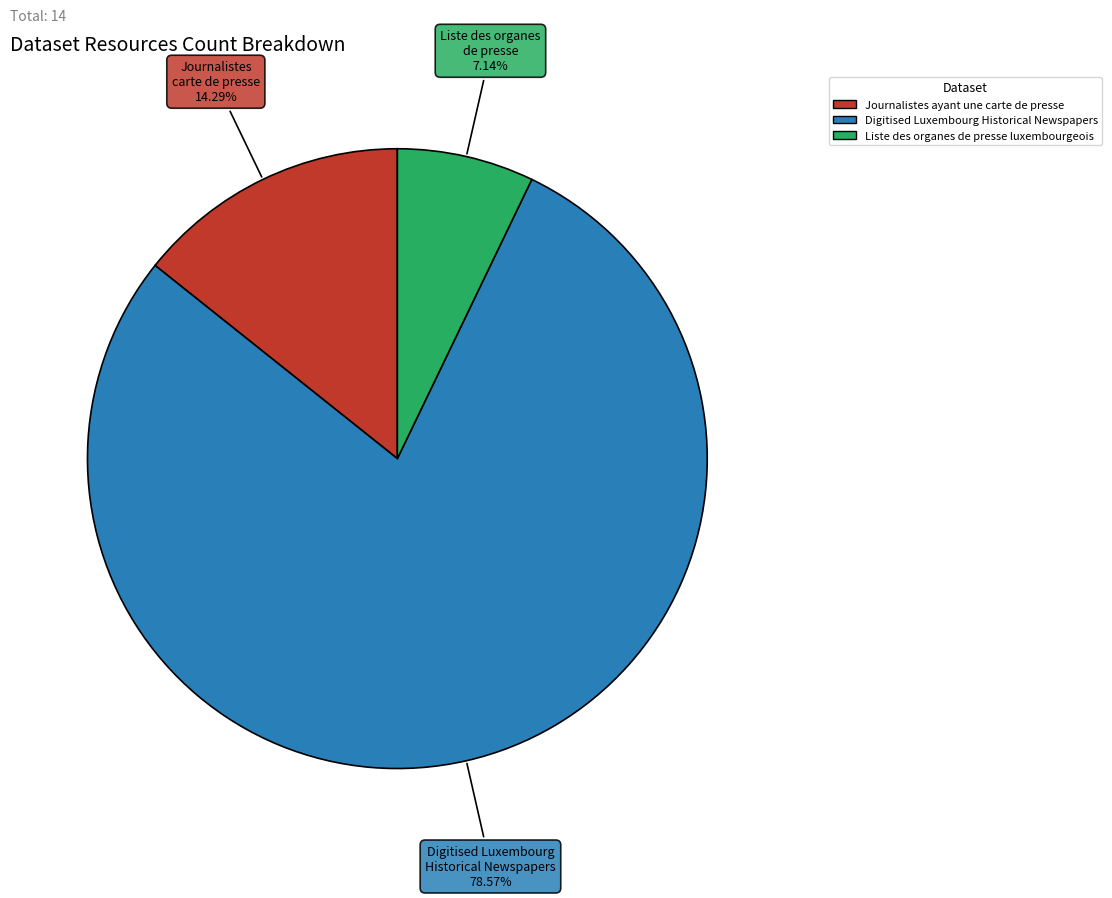

What is the majority slice?

Digitised Luxembourg Historical Newspapers